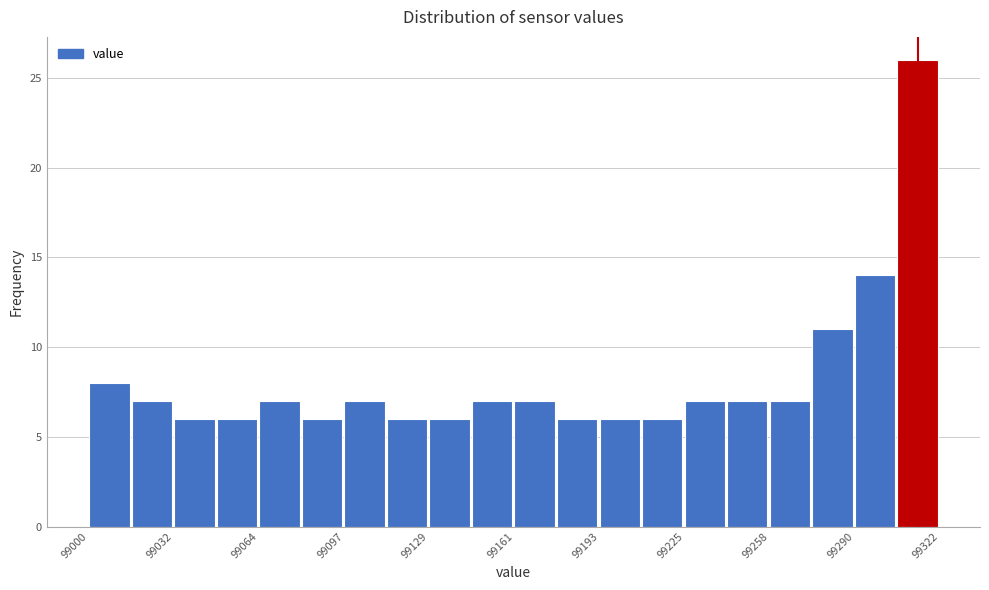

Around what value on the x-axis is the tallest bar? Give the approximate position of its centre, as read against the axis.

99315